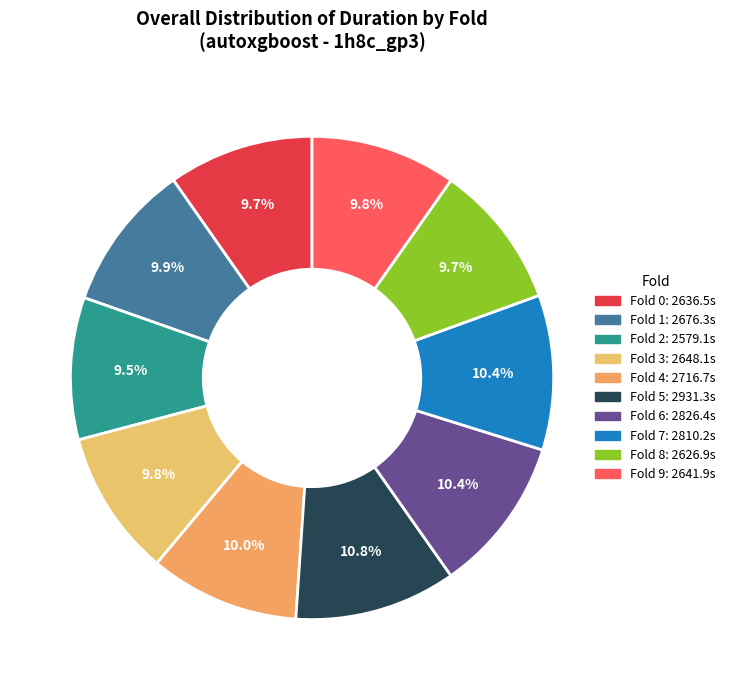

To the nearest percent, what is the average slice percentage?

10%